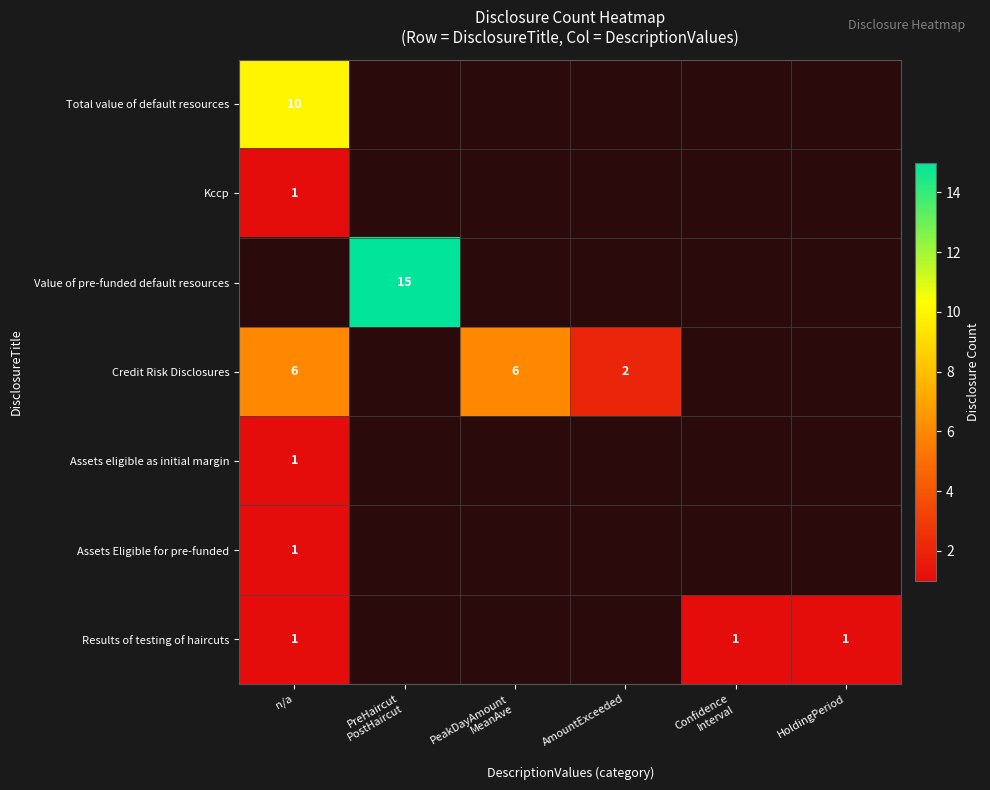

Is the value of Credit Risk Disclosures at AmountExceeded greater than the value of Results of testing of haircuts at n/a?

Yes